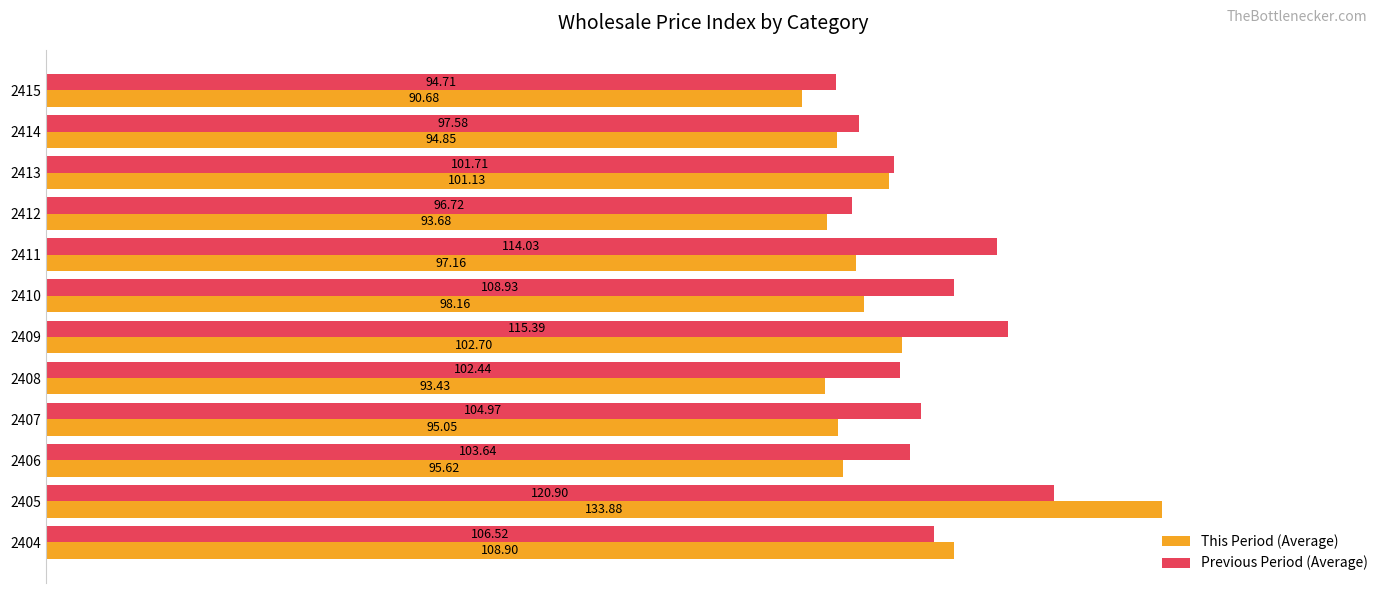

Which series changed the most between 2410 and 2414?

Previous Period (Average)